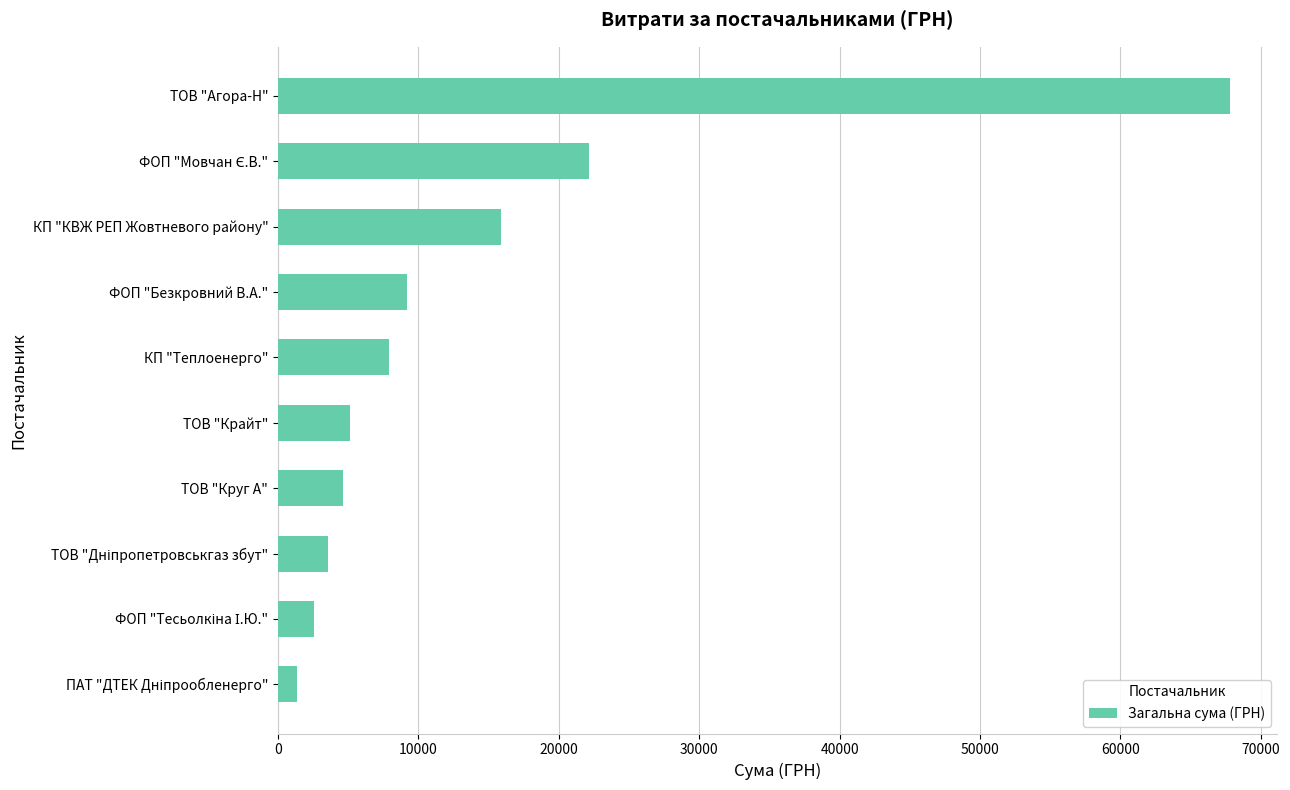

True or false: the data shows 9204.5 at ФОП "Безкровний В.А.".

True